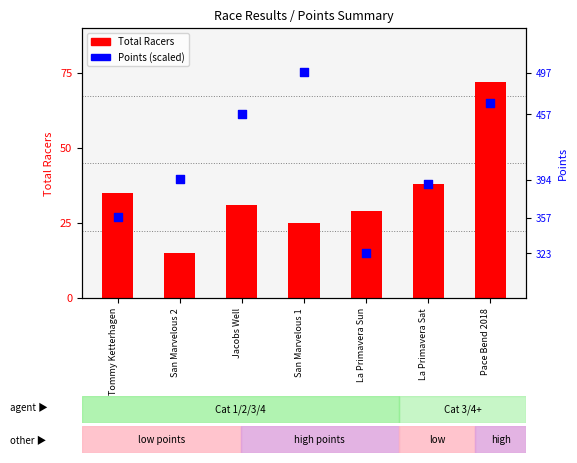

At how many categories does at least one series exceed 312?

7